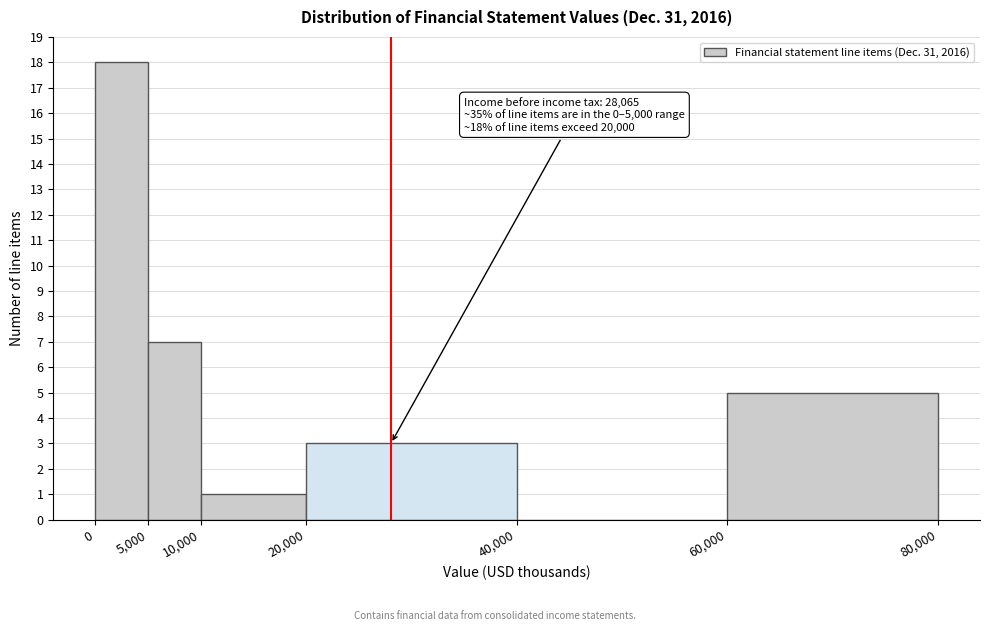

Over which range of the x-axis is the bar tallest?

0 to 5,000